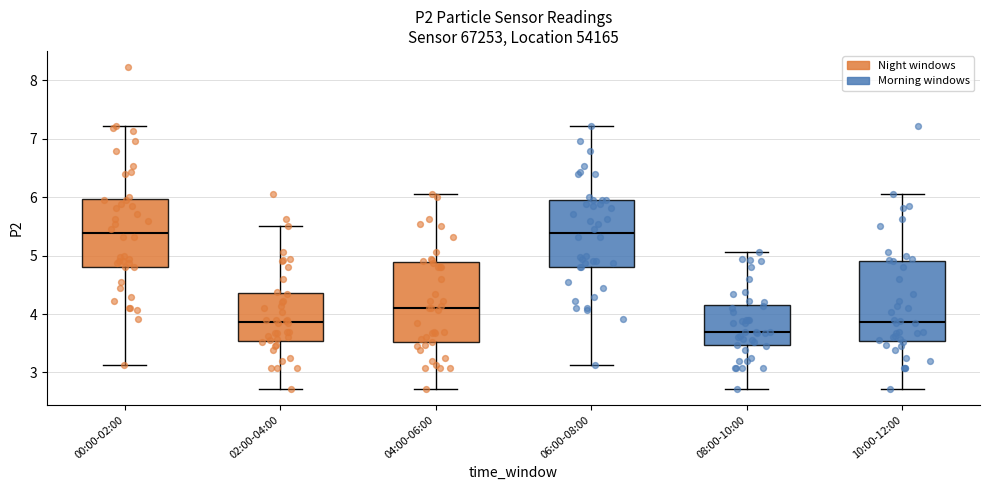

Where does the median line of the box for 04:00-06:00 sit on the y-axis? The values are not printed on the chart, so give them approximately, as read against the axis.

4.1